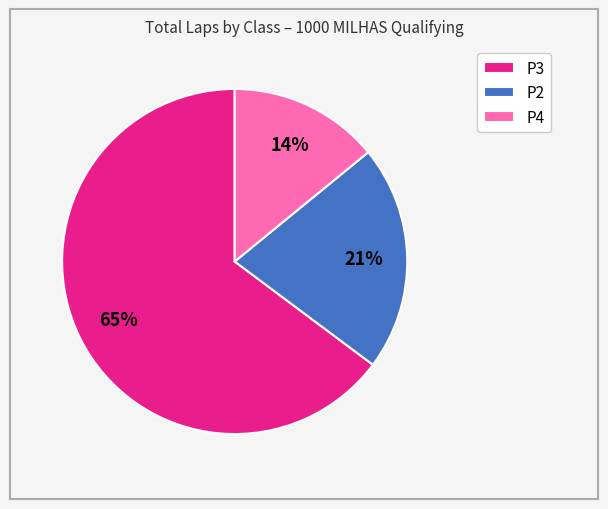

To the nearest percent, what portion does P3 represent?

65%